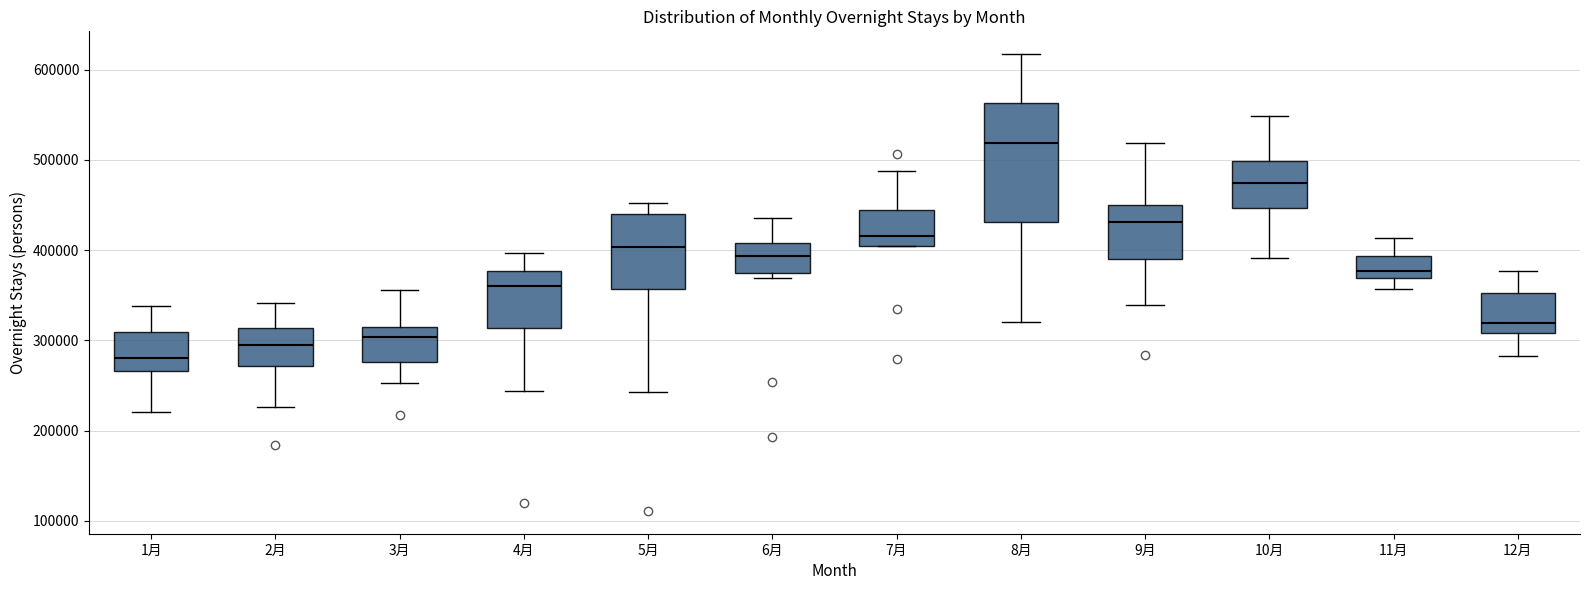

Where is the upper edge of the box for 4月 on the y-axis? The values are not printed on the chart, so give them approximately, as read against the axis.

380000